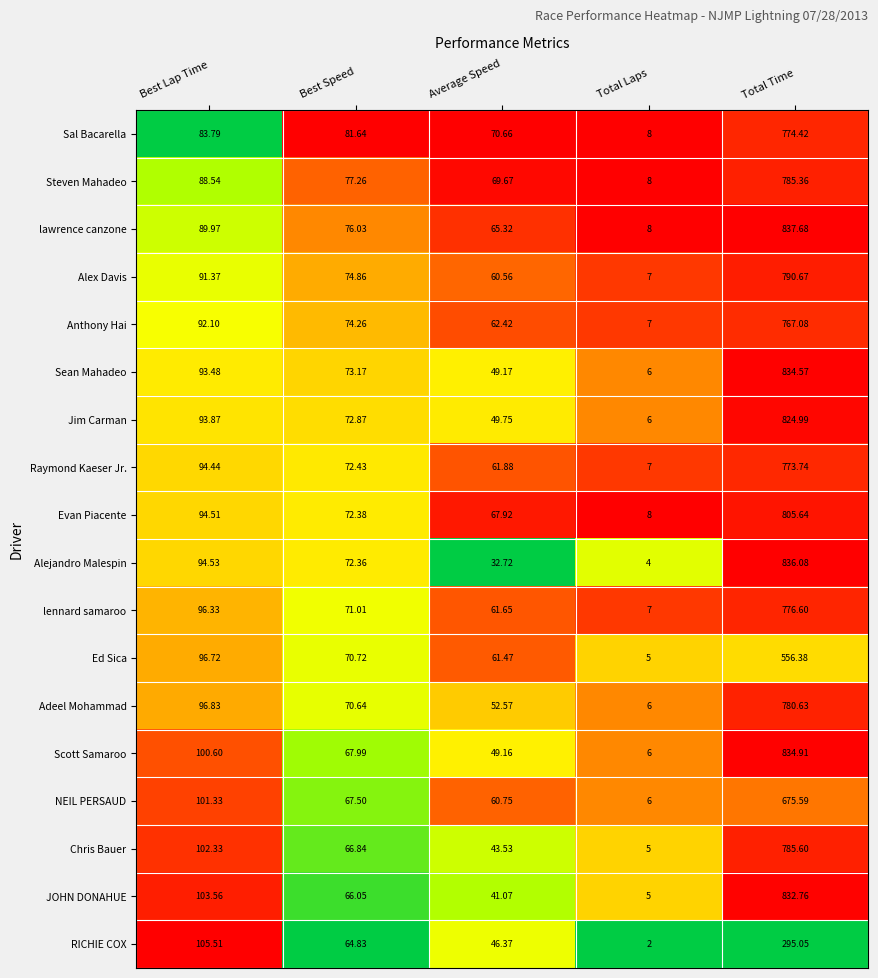

Which series has the largest range (max minus min)?

Alejandro Malespin